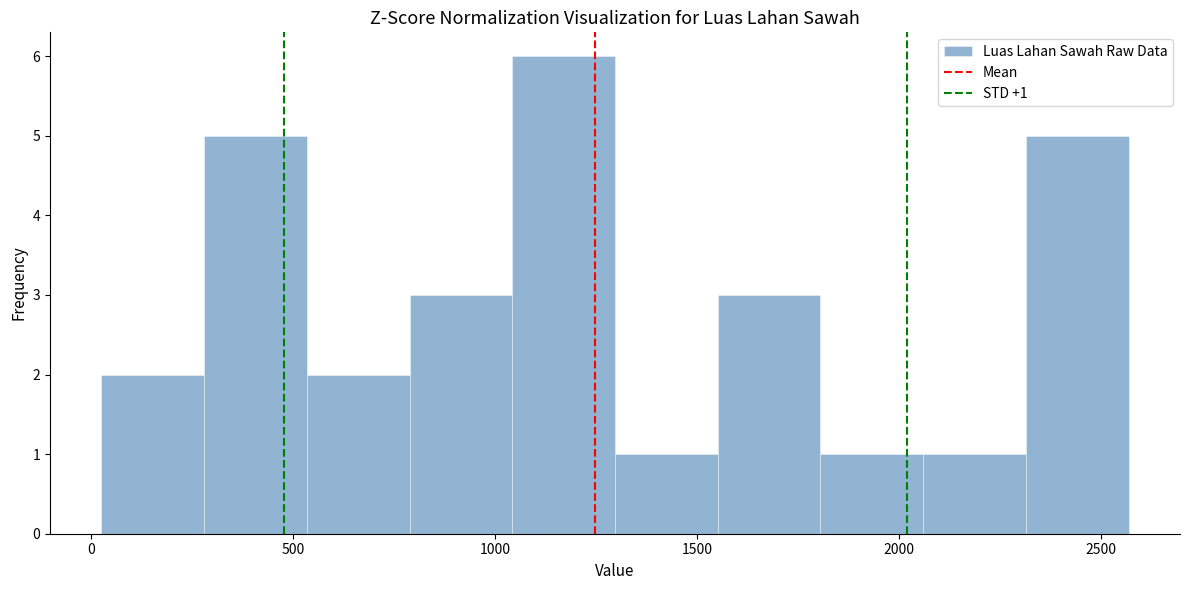

Over which range of the x-axis is the bar tallest?

1050 to 1300